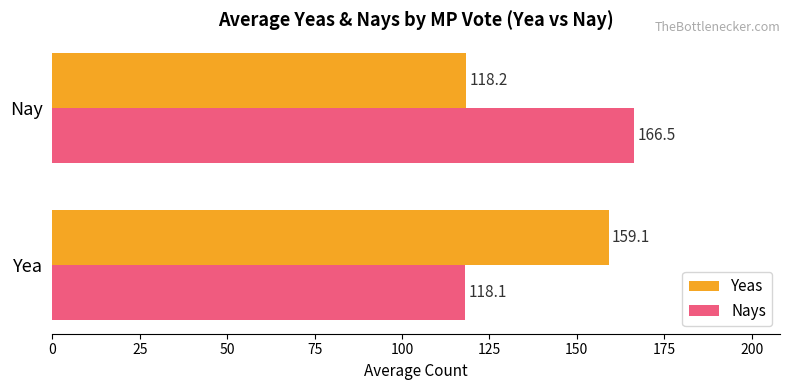

List the series in order of their overall mean, lowest first.

Yeas, Nays